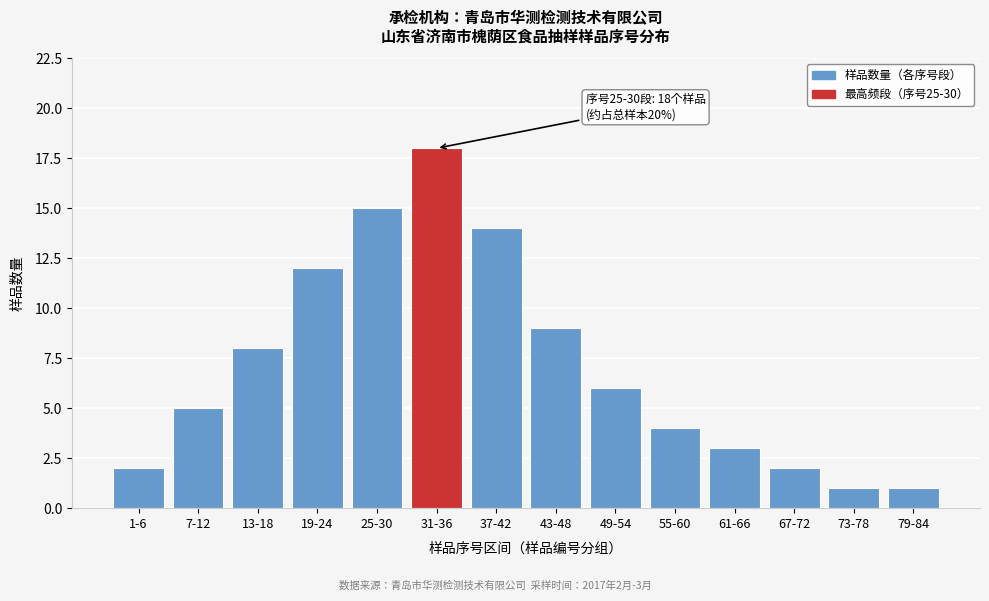

Reading right to left, extract all data points from this chart.

79-84=1	73-78=1	67-72=2	61-66=3	55-60=4	49-54=6	43-48=9	37-42=14	31-36=18	25-30=15	19-24=12	13-18=8	7-12=5	1-6=2